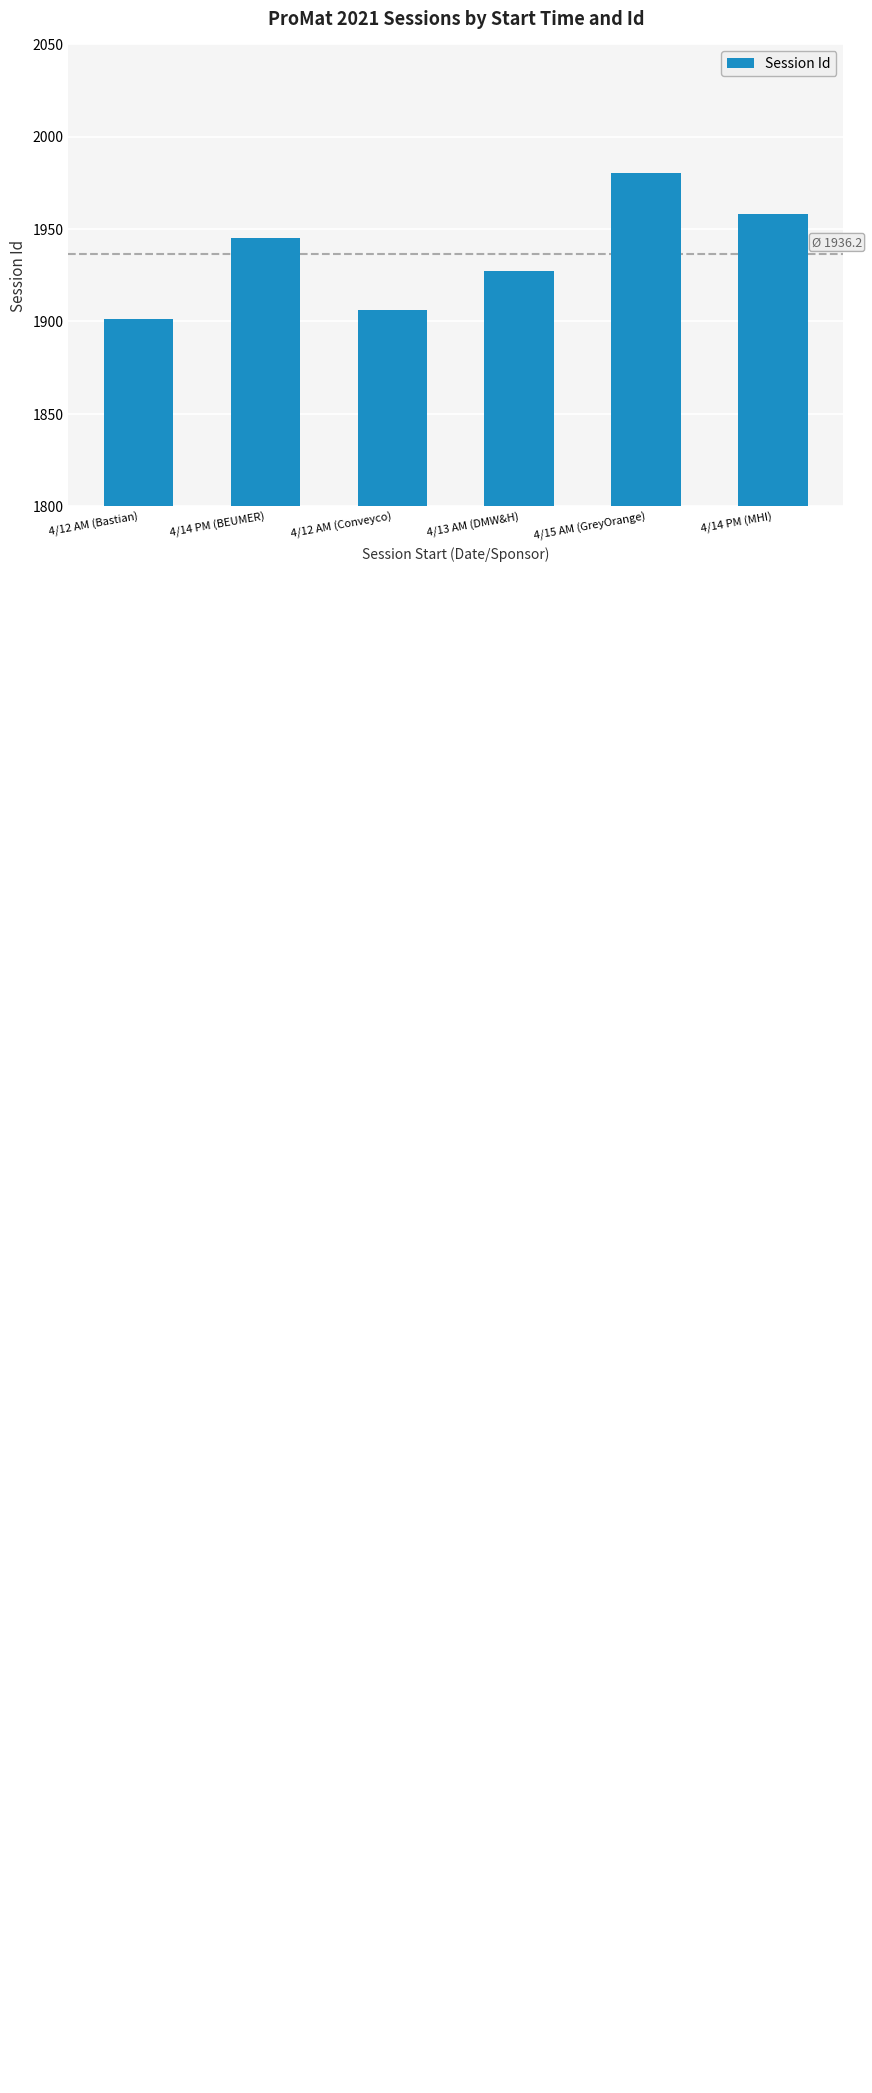

Reading left to right, extract all data points from this chart.

4/12 AM (Bastian)=1901	4/14 PM (BEUMER)=1945	4/12 AM (Conveyco)=1906	4/13 AM (DMW&H)=1927	4/15 AM (GreyOrange)=1980	4/14 PM (MHI)=1958